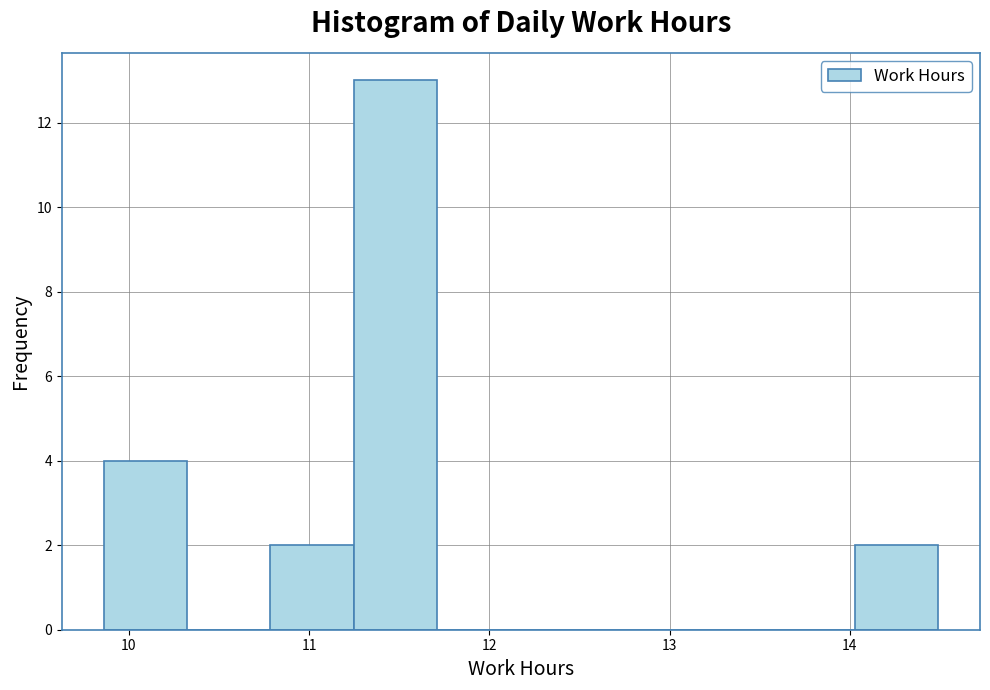

Which range on the x-axis has the tallest bar?

11.2 to 11.7